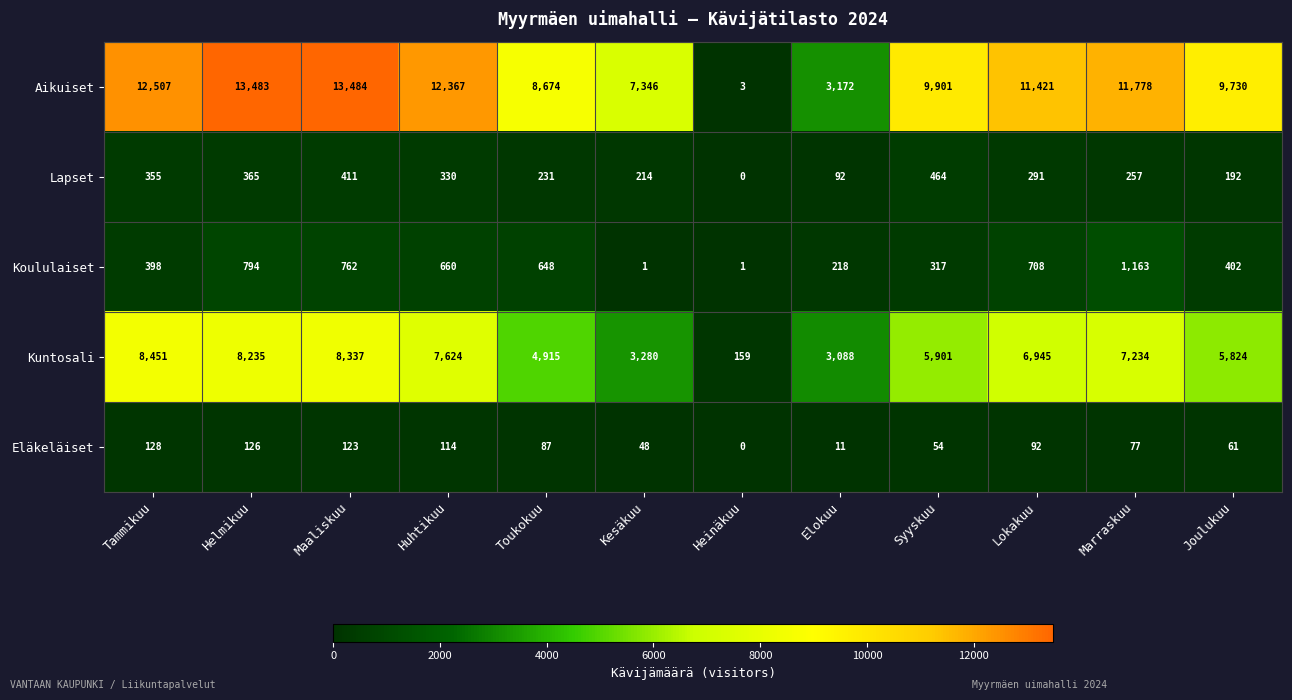

Which series changed the most between Kesäkuu and Marraskuu?

Aikuiset